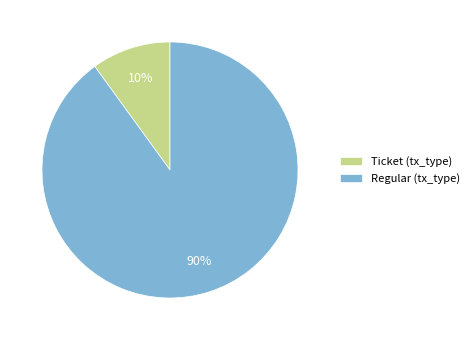

To the nearest percent, what is the difference between the largest and smallest slice percentages?

80%